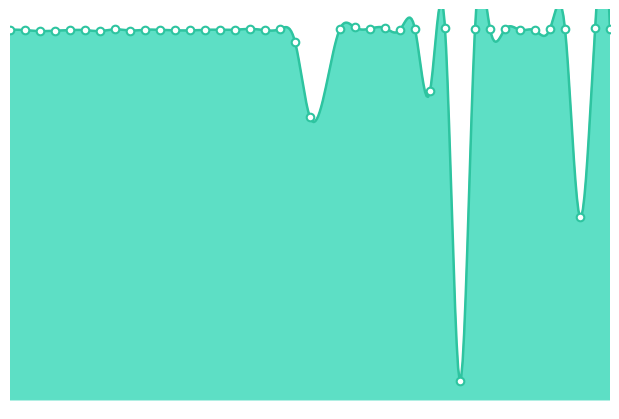

Between 36 and 31, which is larger?

36